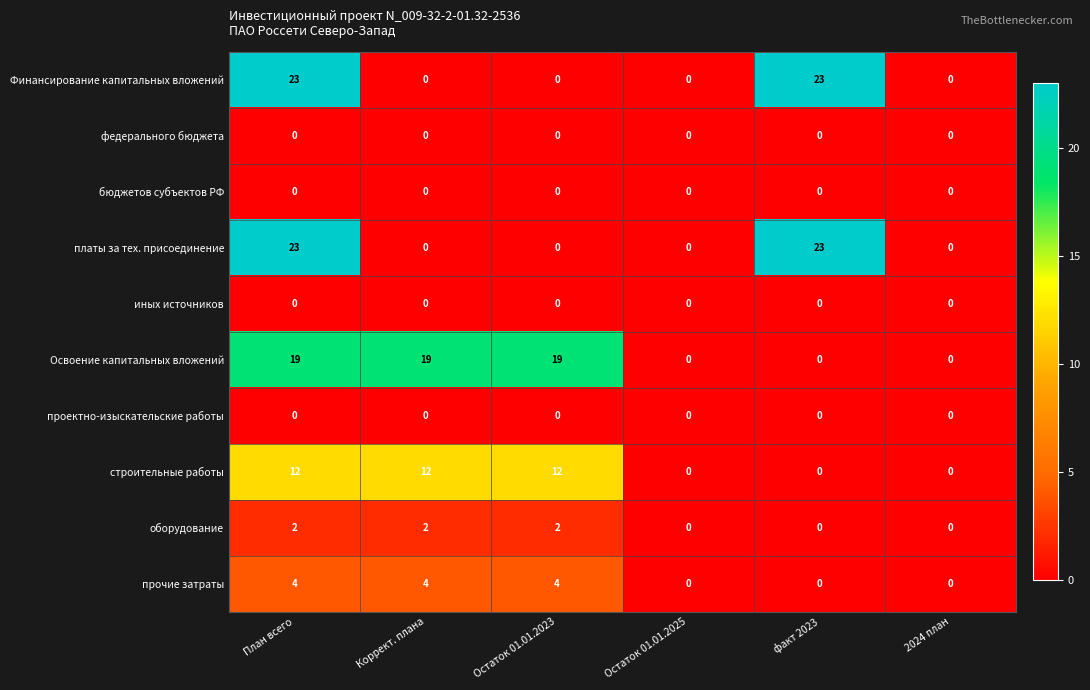

What is the difference between the highest and lowest values at Остаток 01.01.2023?

19